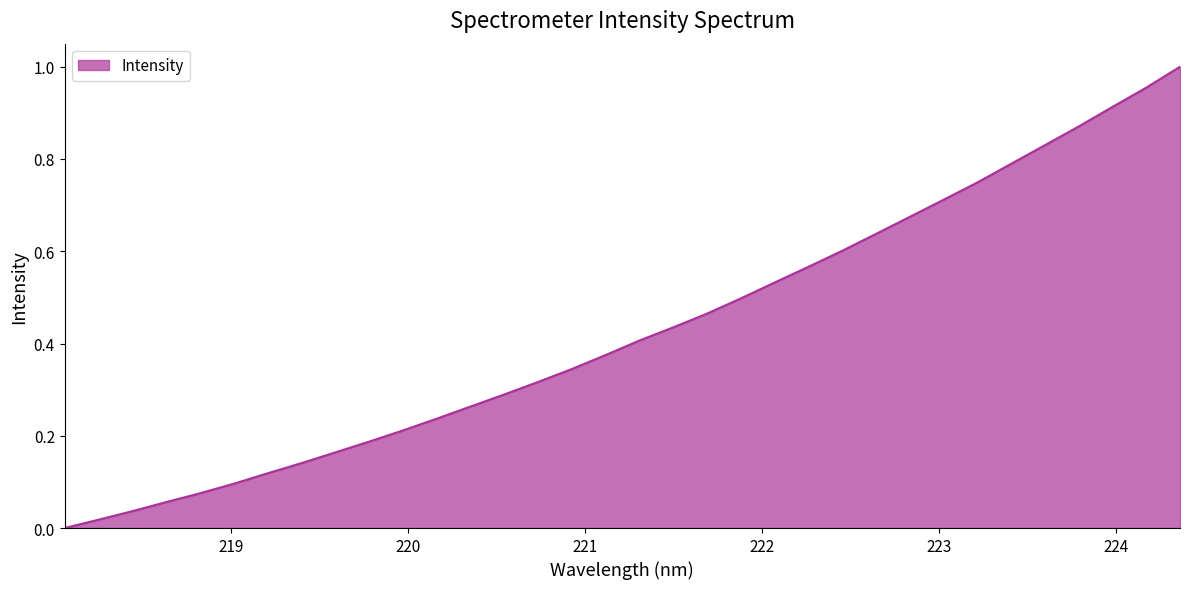

Rank the categories by value from highest to lowest.

224.3616, 224.1709, 223.9802, 223.7895, 223.5987, 223.408, 223.2172, 223.0264, 222.8355, 222.6447, 222.4538, 222.263, 222.0721, 221.8812, 221.6902, 221.4993, 221.3083, 221.1174, 220.9264, 220.7354, 220.5444, 220.3533, 220.1623, 219.9712, 219.7801, 219.589, 219.3979, 219.2067, 219.0156, 218.8244, 218.6332, 218.442, 218.2508, 218.0596